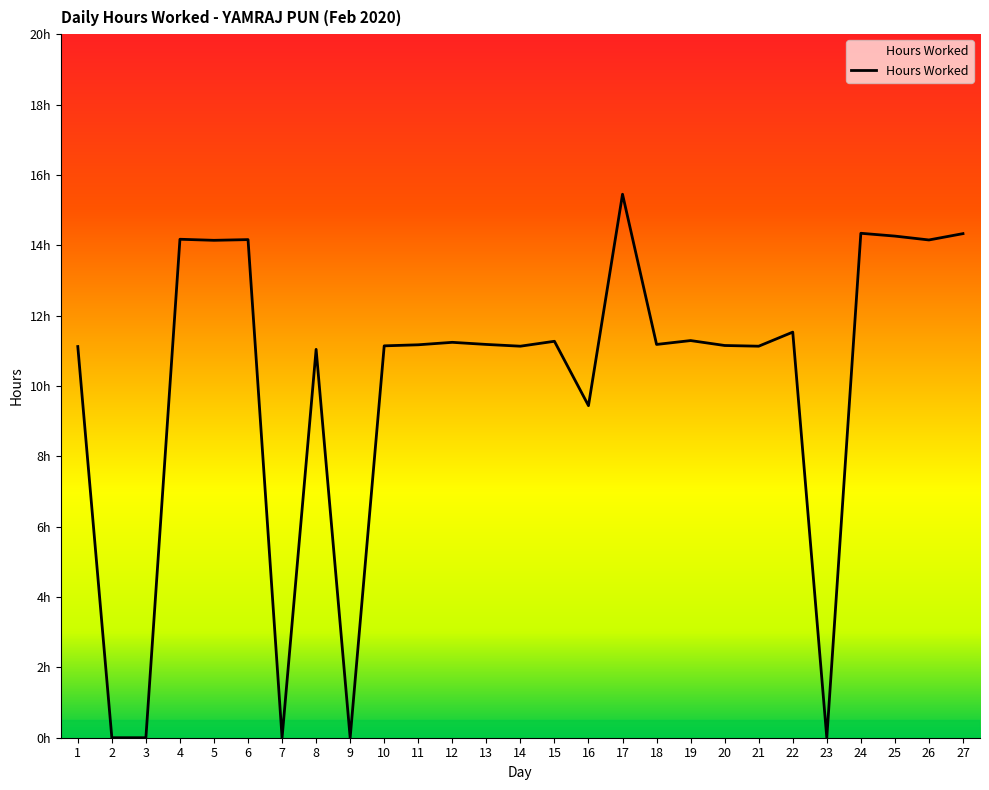

Which label corresponds to the largest value in the chart?

17